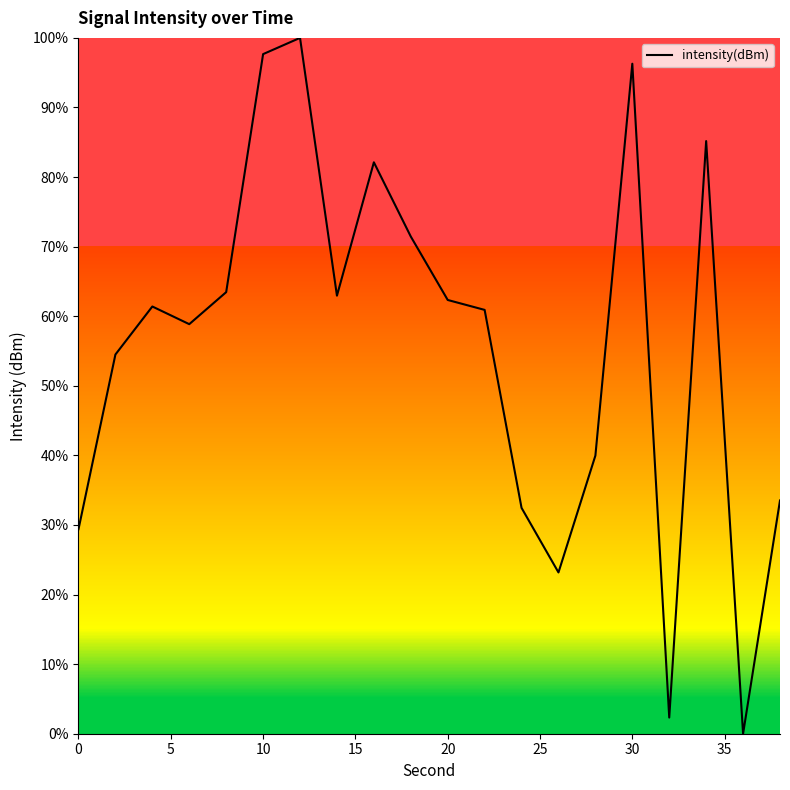

What is the maximum value shown in the chart?

100.0